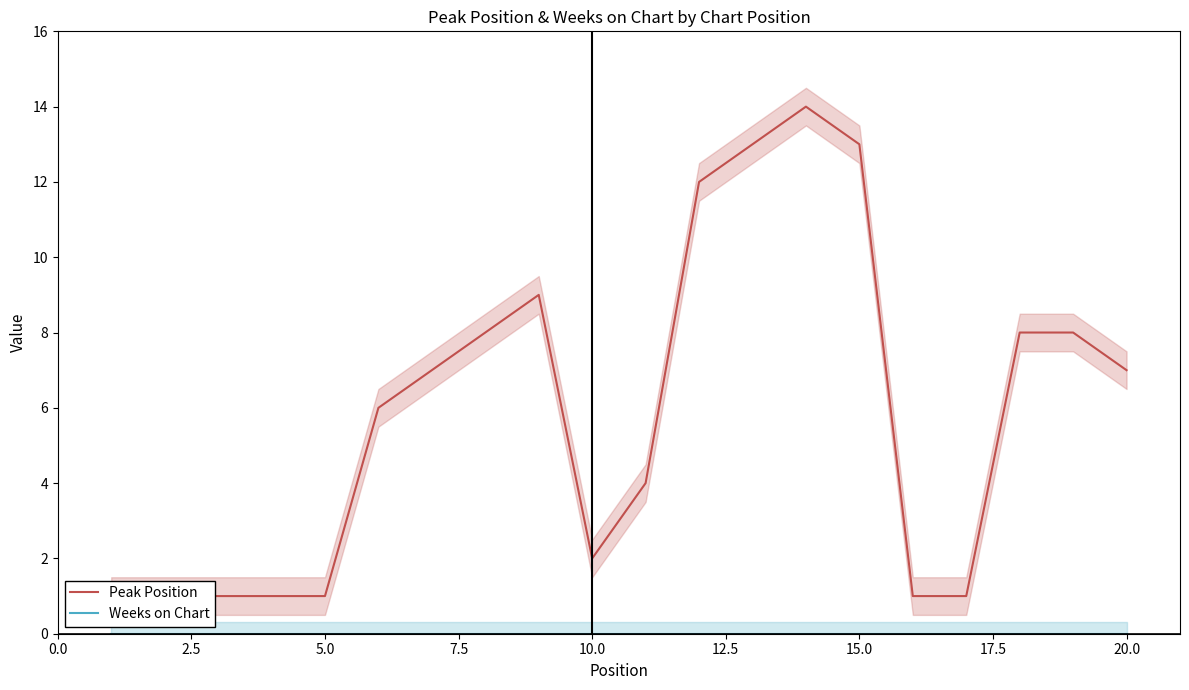

True or false: Peak Position and Weeks on Chart cross at least once.

False